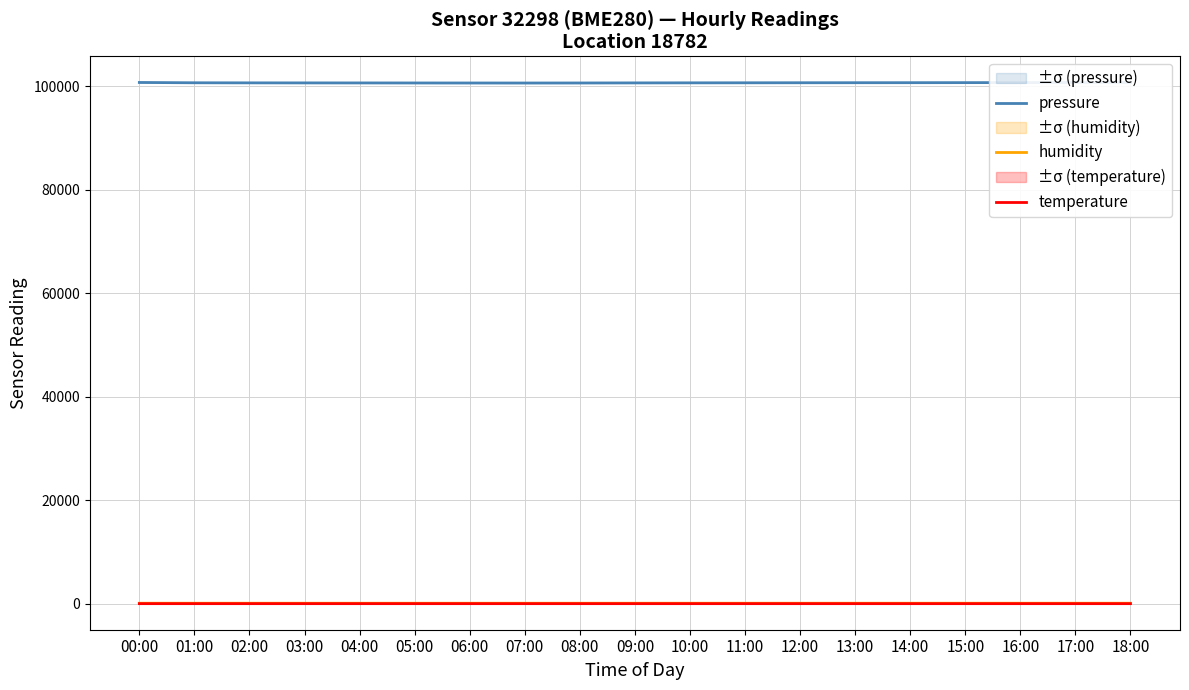

Read the humidity value at 08:00.

85.1